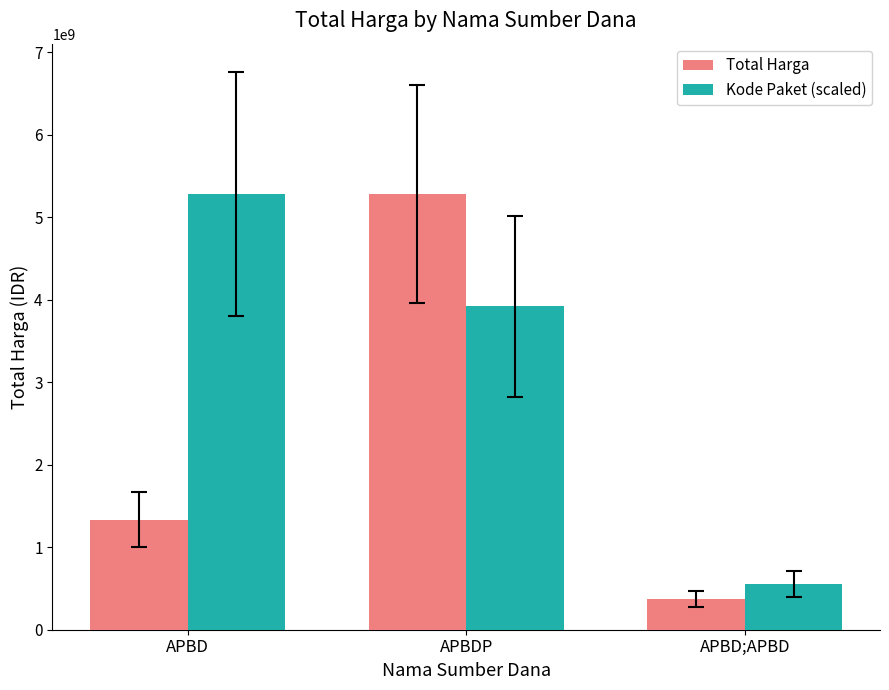

Which series has the largest range (max minus min)?

Total Harga